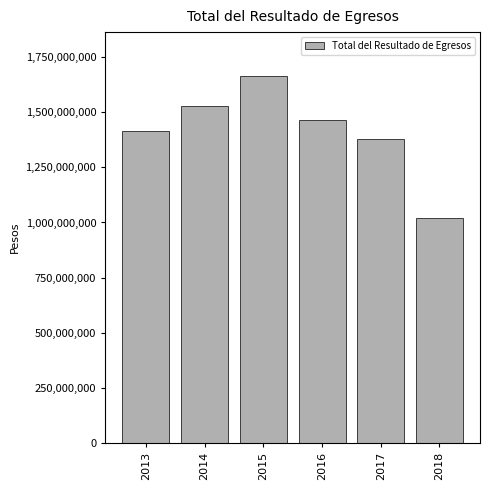

Reading right to left, transcribe all the data shown in this chart.

2018=1019249196	2017=1380443718	2016=1465421282	2015=1664681023	2014=1531039375	2013=1414868072